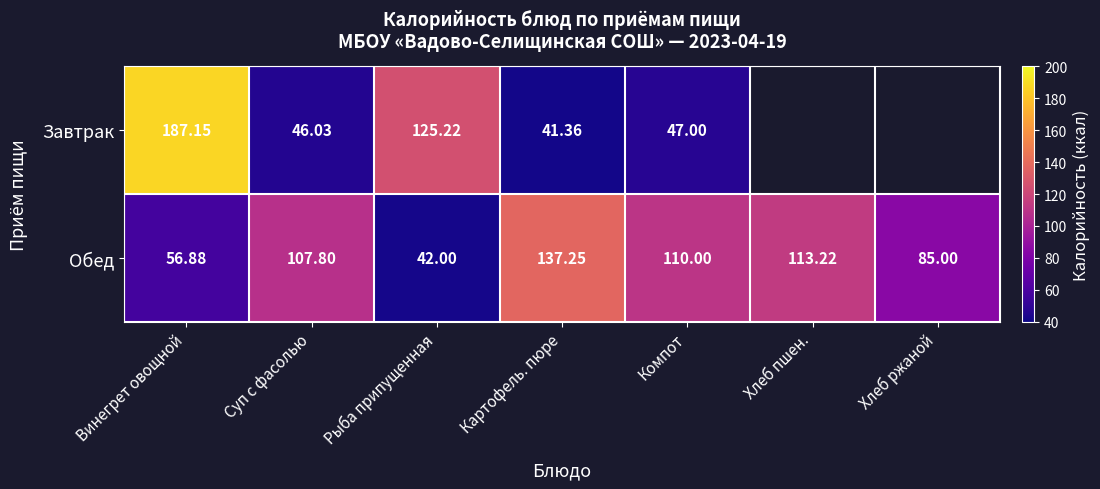

Is the value of Завтрак at Суп с фасолью greater than the value of Обед at Компот?

No